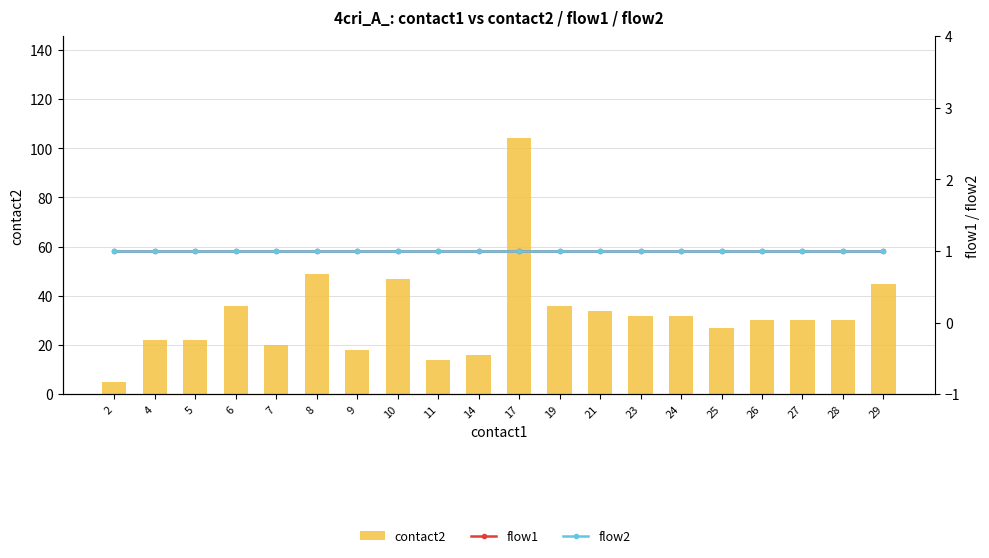

The flow1 series shows 1 at 2. True or false?

True